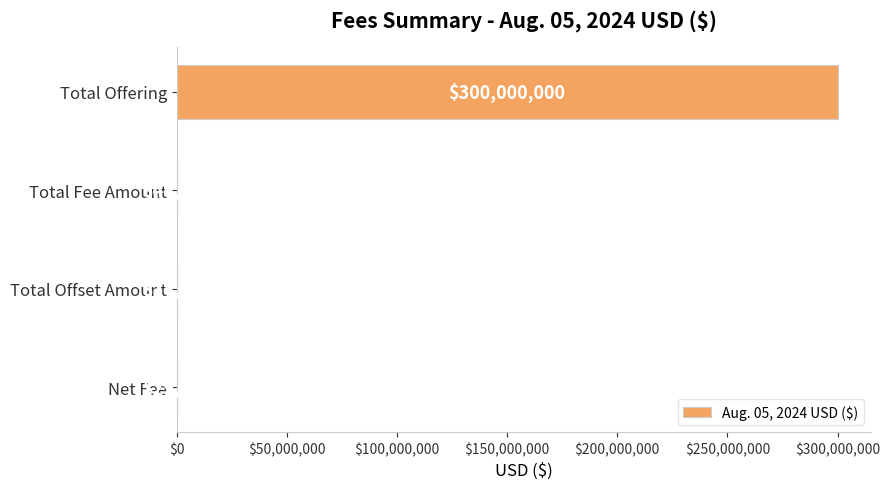

How many categories are shown in the chart?

4